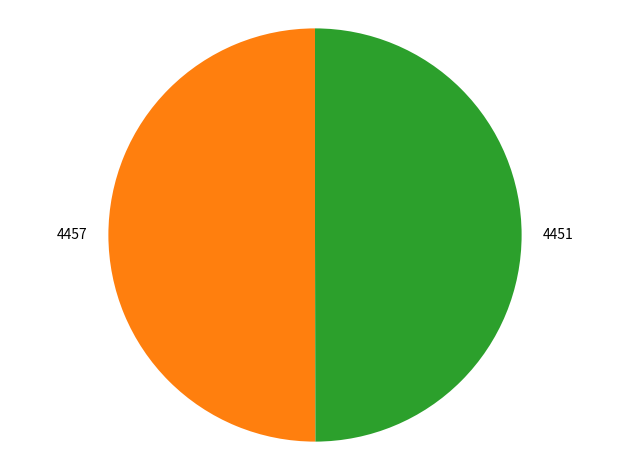

The 4457 slice represents 50% of the pie. True or false?

True